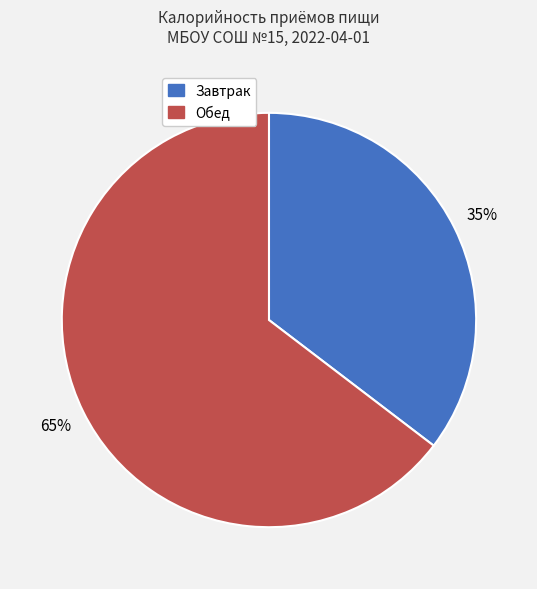

Is it true that Обед is 65% of the pie?

True